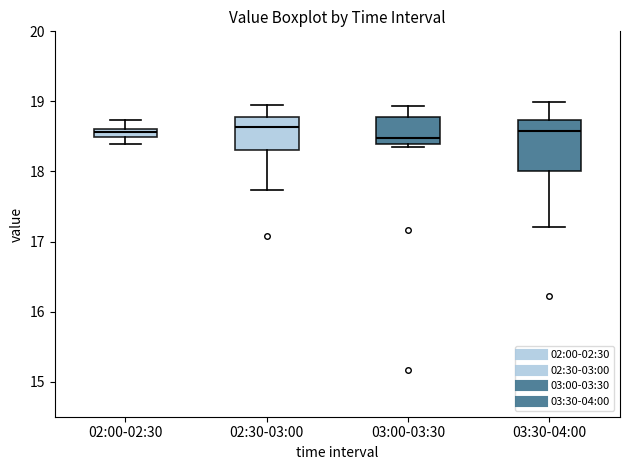

Comparing the boxes themselves (not the whiskers), which one is the tallest?

03:30-04:00